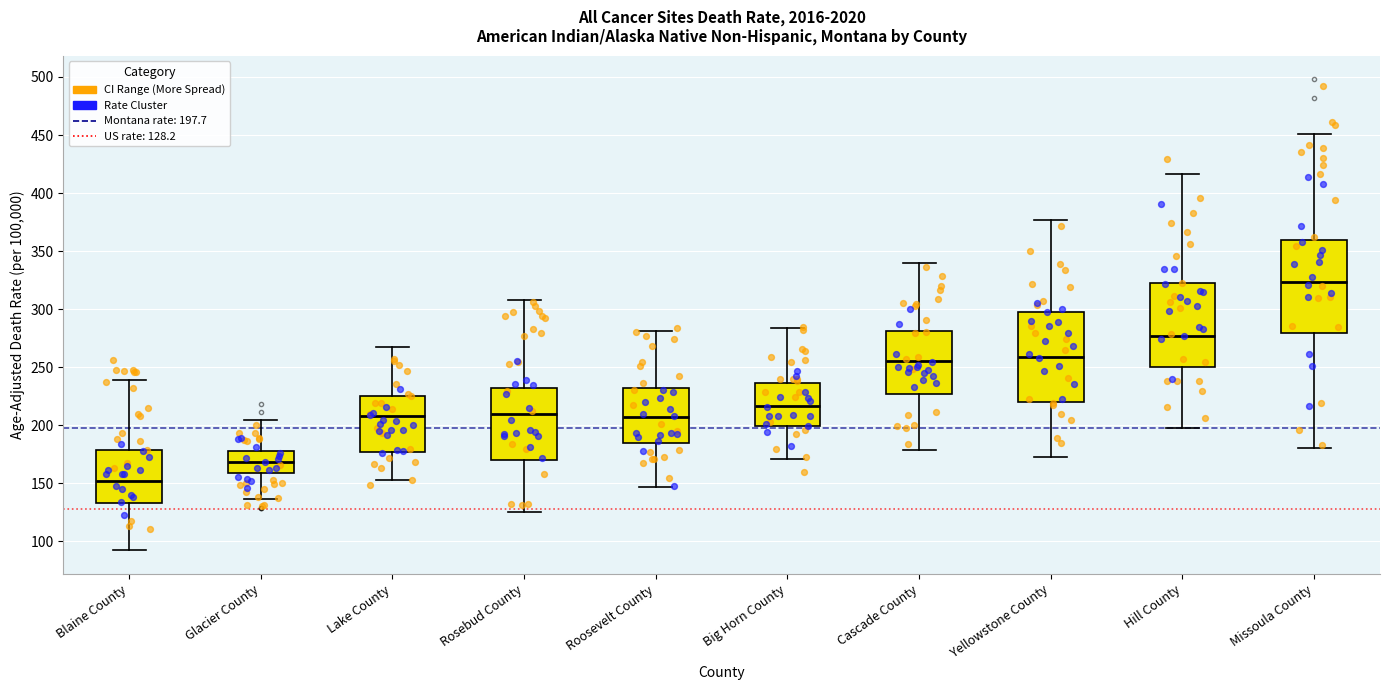

Reading left to right, transcribe this box plot: for each box, give where its median line is, the range the box spans, and where its two whiskers end, as read against the y-axis. The values are not printed on the chart, so give them approximately, as read against the axis.

Blaine County: median 150, box 135 to 180, whiskers 90 to 240
Glacier County: median 170, box 160 to 180, whiskers 135 to 205
Lake County: median 210, box 175 to 225, whiskers 155 to 270
Rosebud County: median 210, box 170 to 230, whiskers 125 to 310
Roosevelt County: median 205, box 185 to 230, whiskers 145 to 280
Big Horn County: median 215, box 200 to 235, whiskers 170 to 285
Cascade County: median 255, box 225 to 280, whiskers 180 to 340
Yellowstone County: median 260, box 220 to 300, whiskers 170 to 375
Hill County: median 275, box 250 to 320, whiskers 200 to 415
Missoula County: median 325, box 280 to 360, whiskers 180 to 450